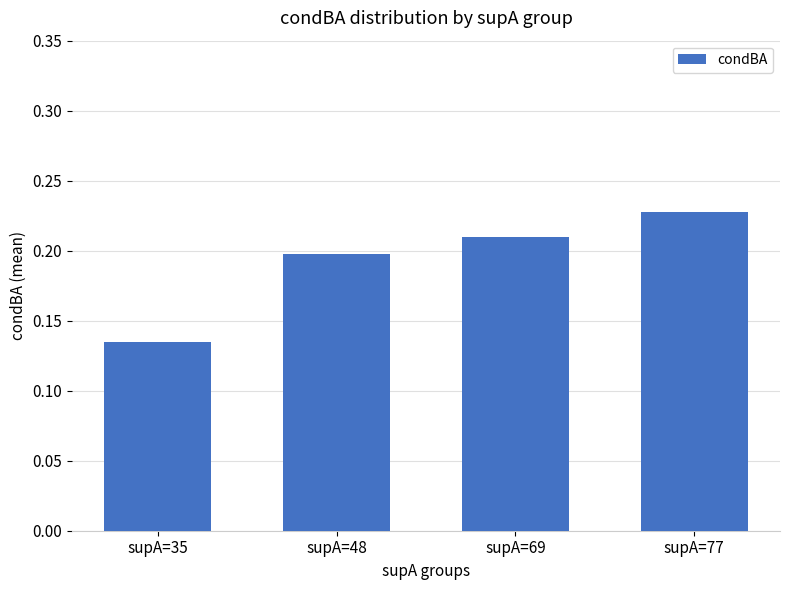

What is the sum of the values at supA=77 and supA=69?

0.4